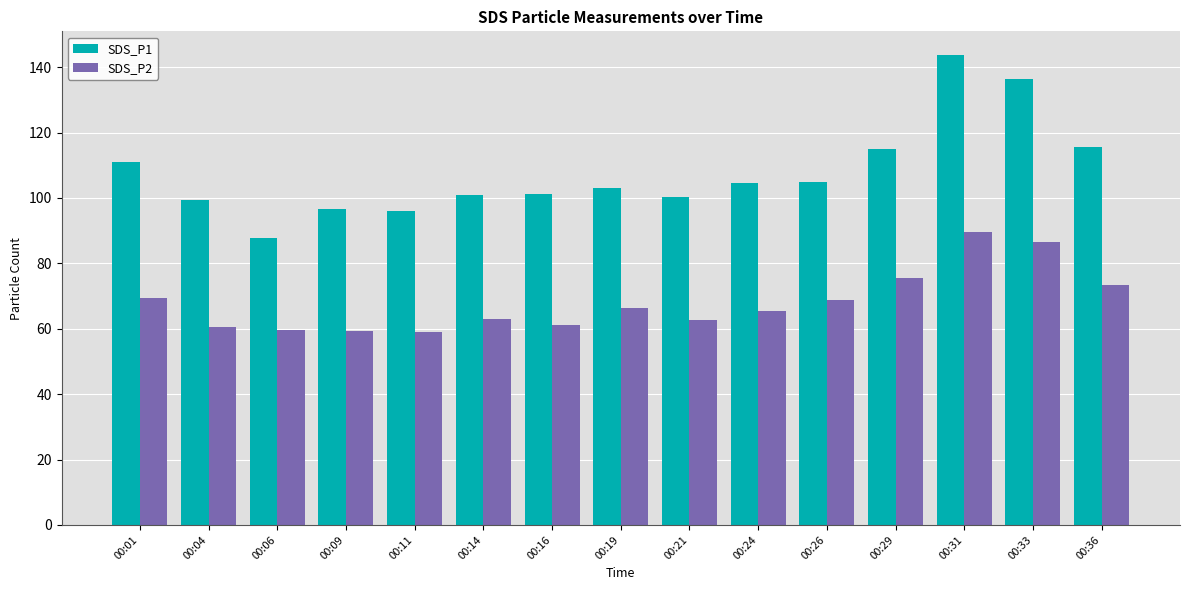

How many series are shown in this chart?

2